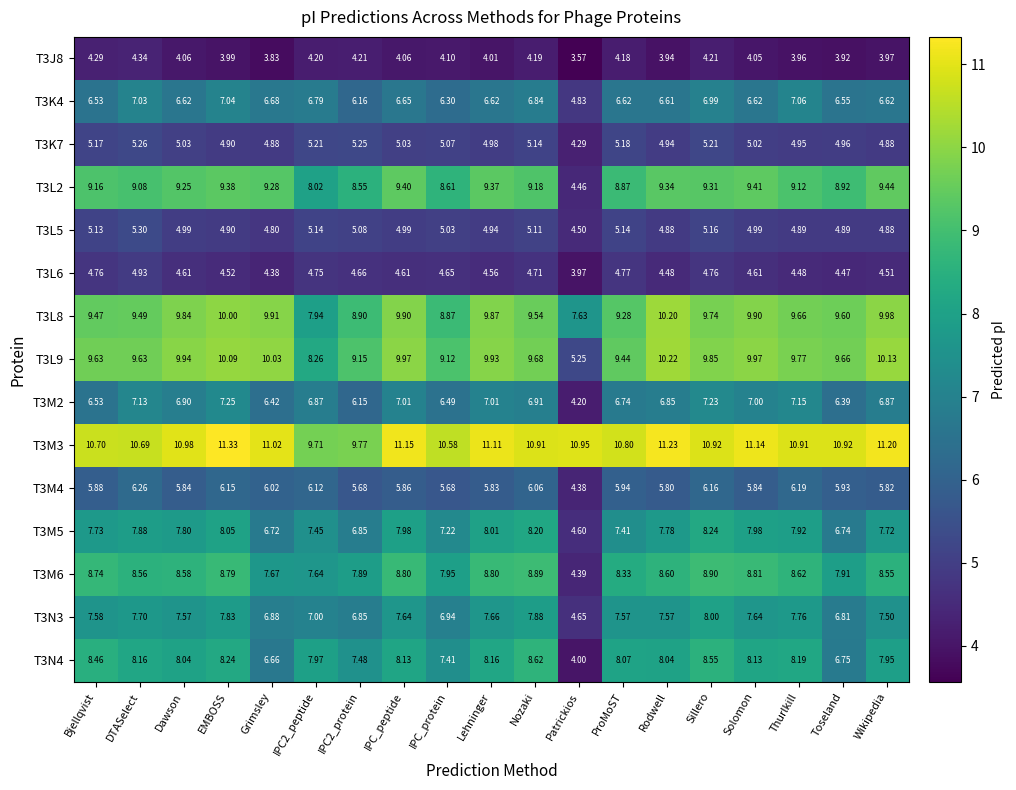

Where is T3J8 nearest to the value 3?

Patrickios